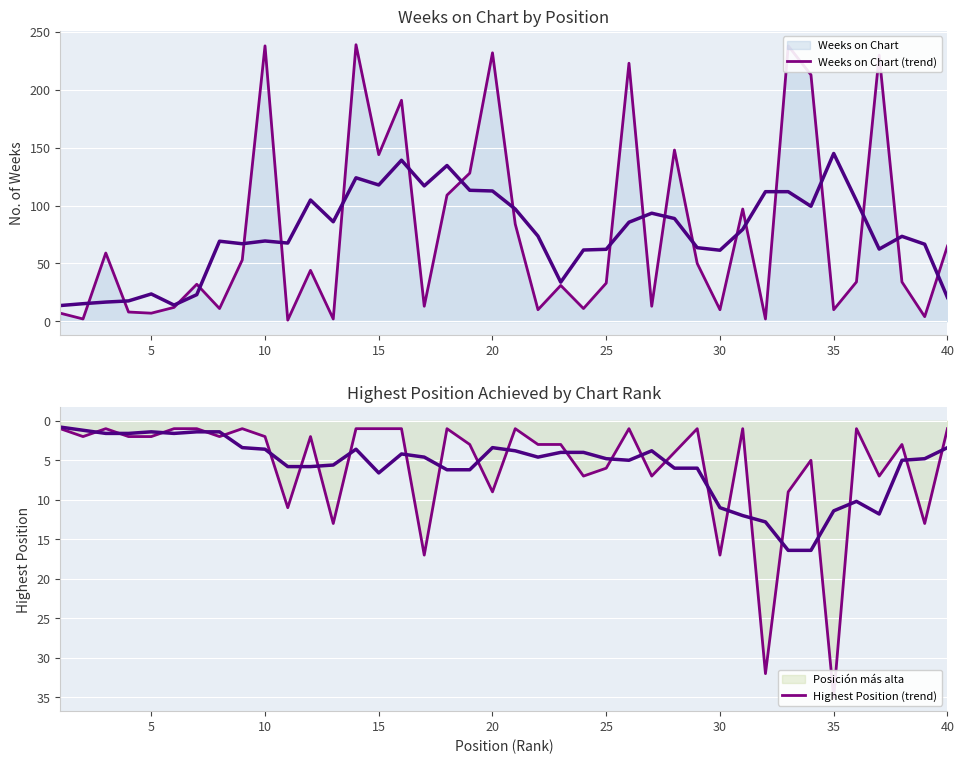

The value of Weeks on Chart (trend) at 31 is 3. True or false?

False